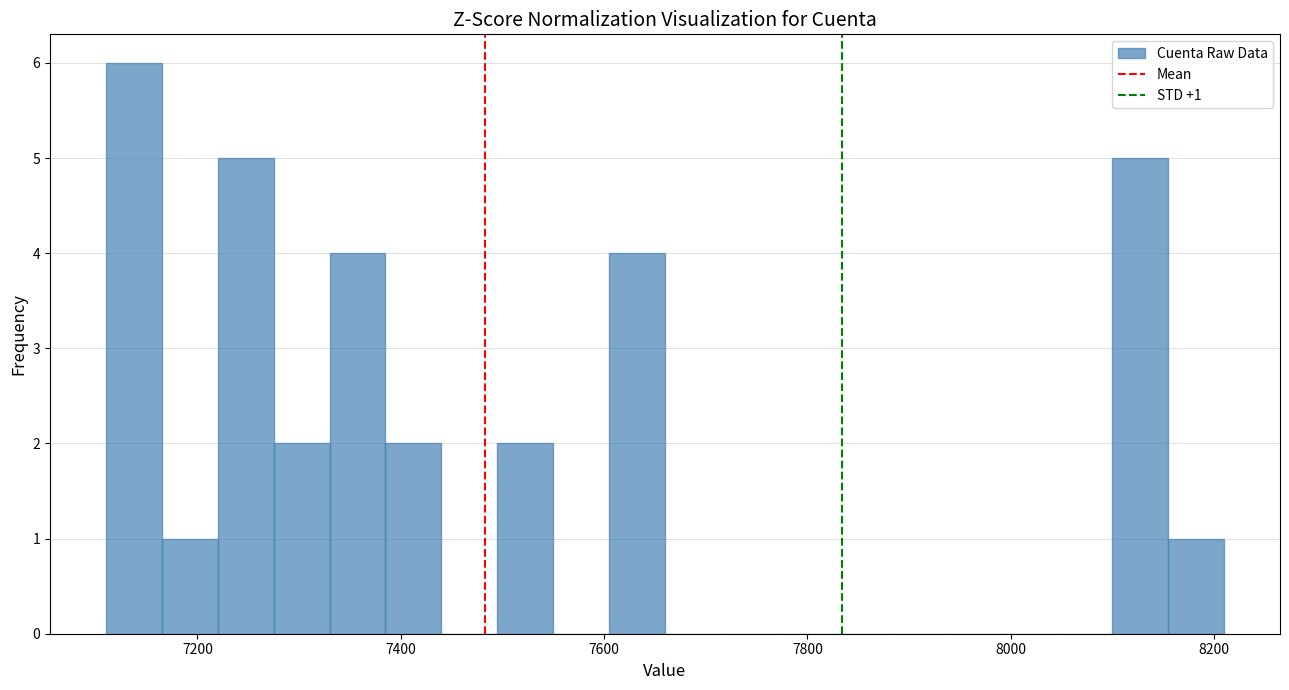

Read against the x-axis, roughly where is the centre of the tallest bar?

7140